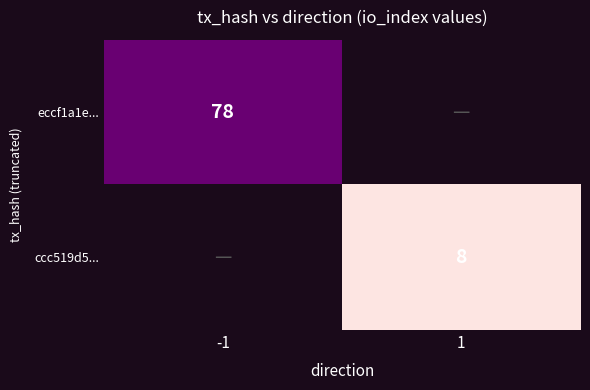

The ccc519d5... series shows 5 at 1. True or false?

False